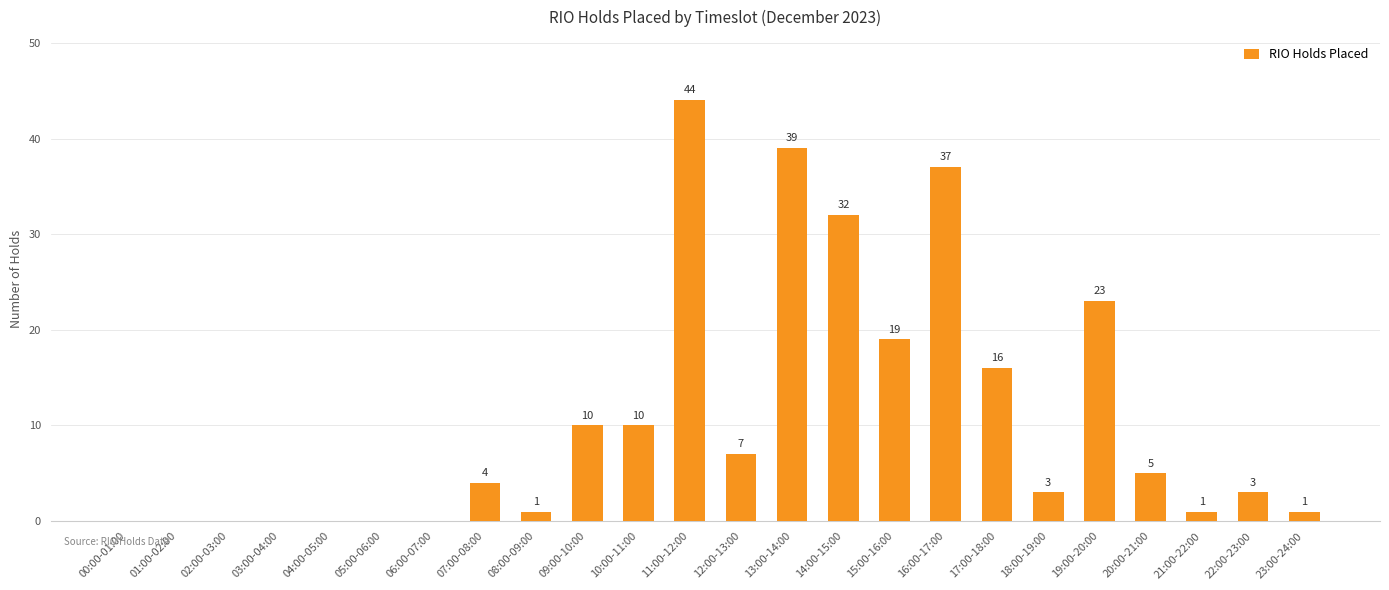

Are the bars horizontal?

No